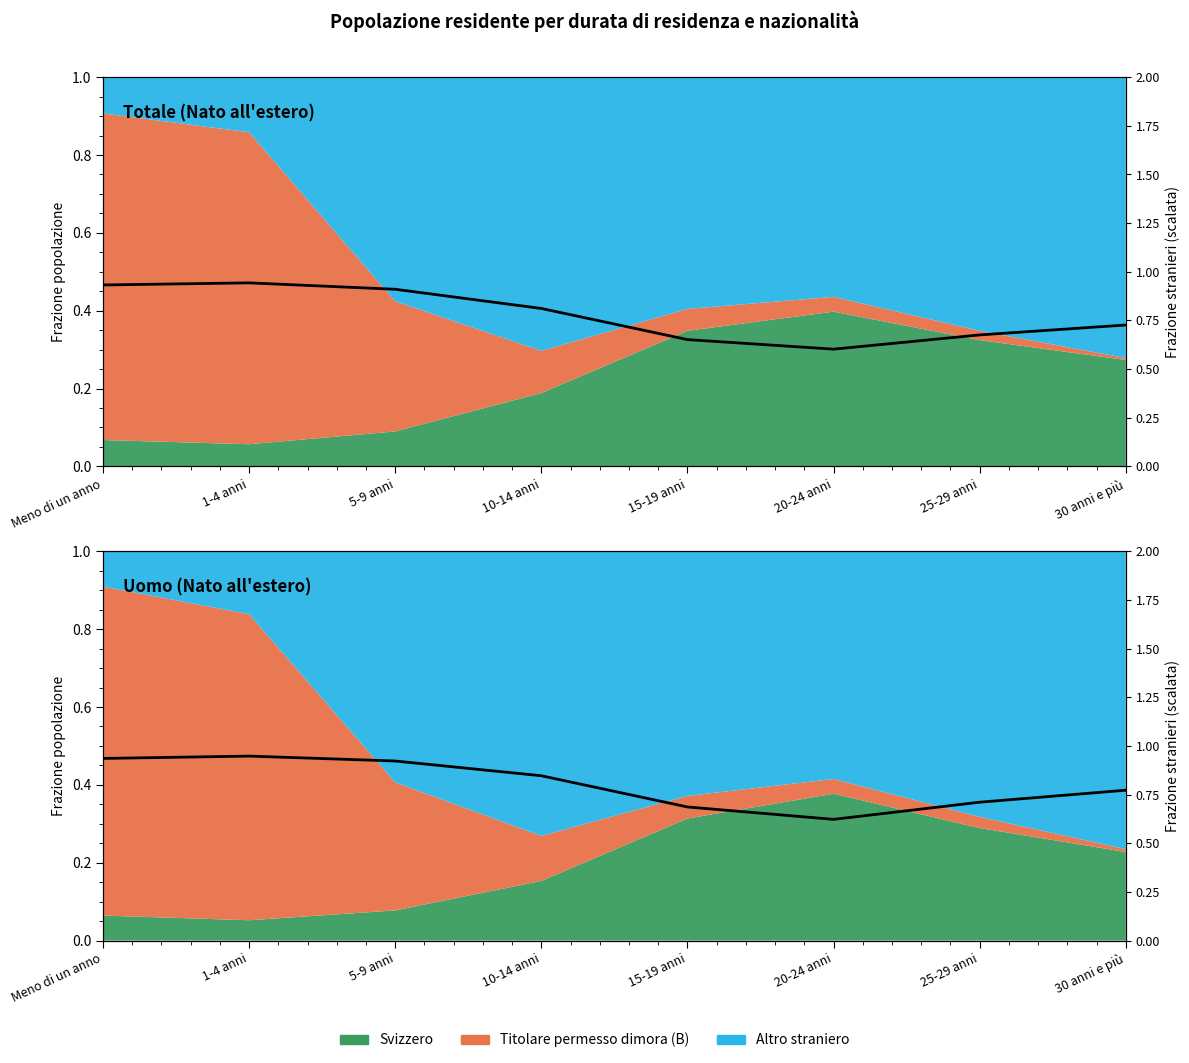

The value at 10-14 anni is 0.6. True or false?

False